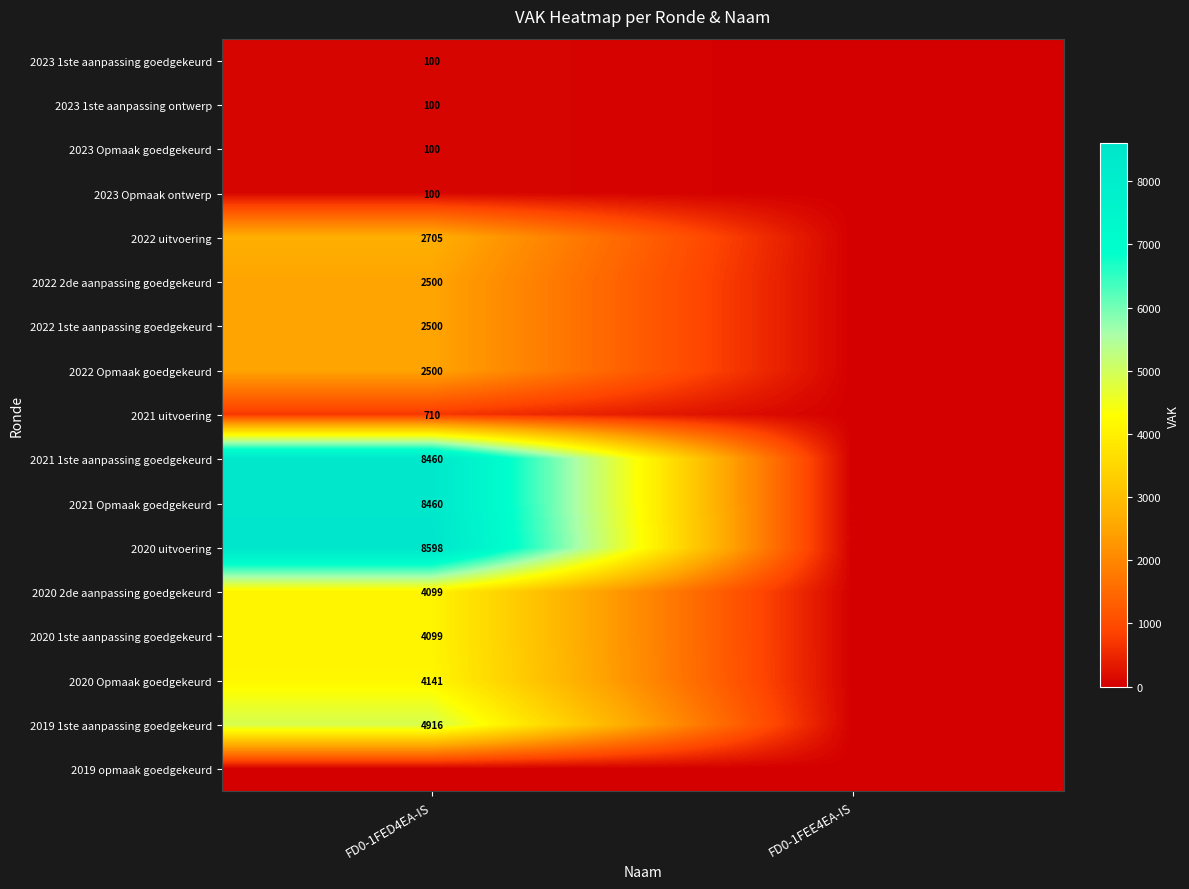

The 2022 2de aanpassing goedgekeurd series shows 3424 at FD0-1FED4EA-IS. True or false?

False